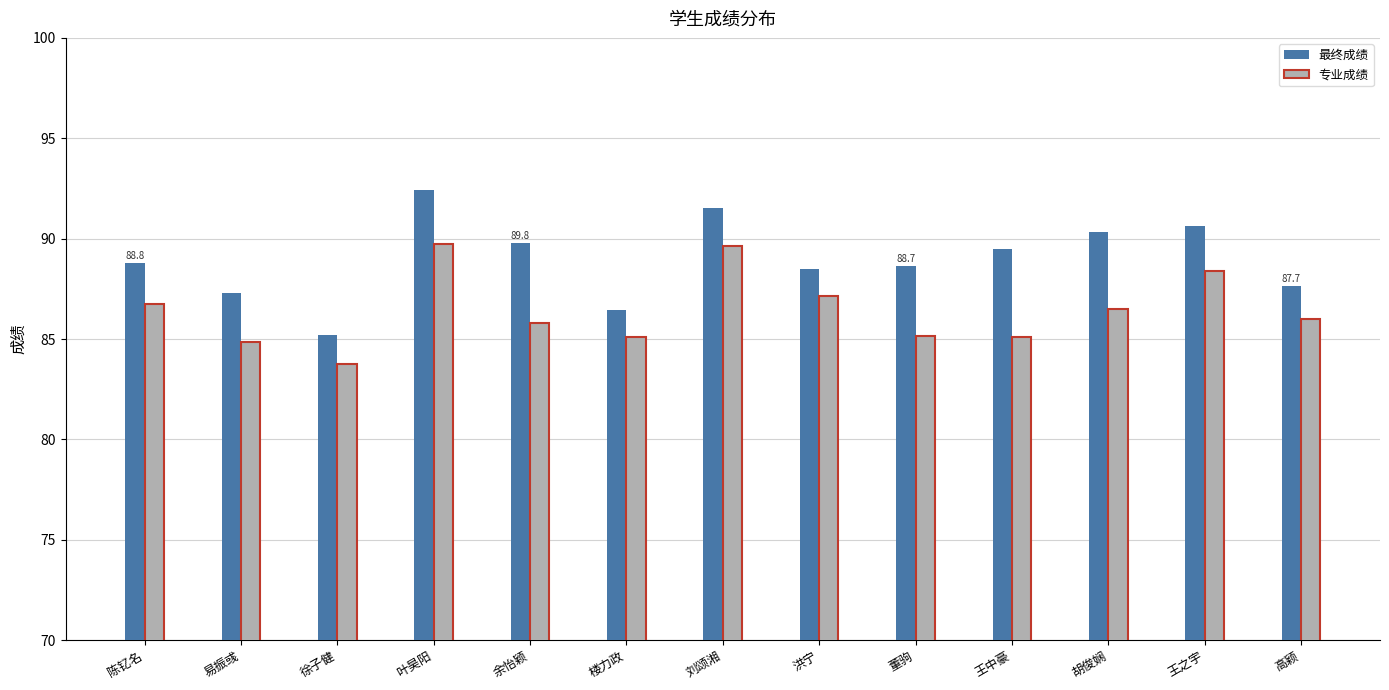

The 专业成绩 series shows 89.6 at 刘颂湘. True or false?

True